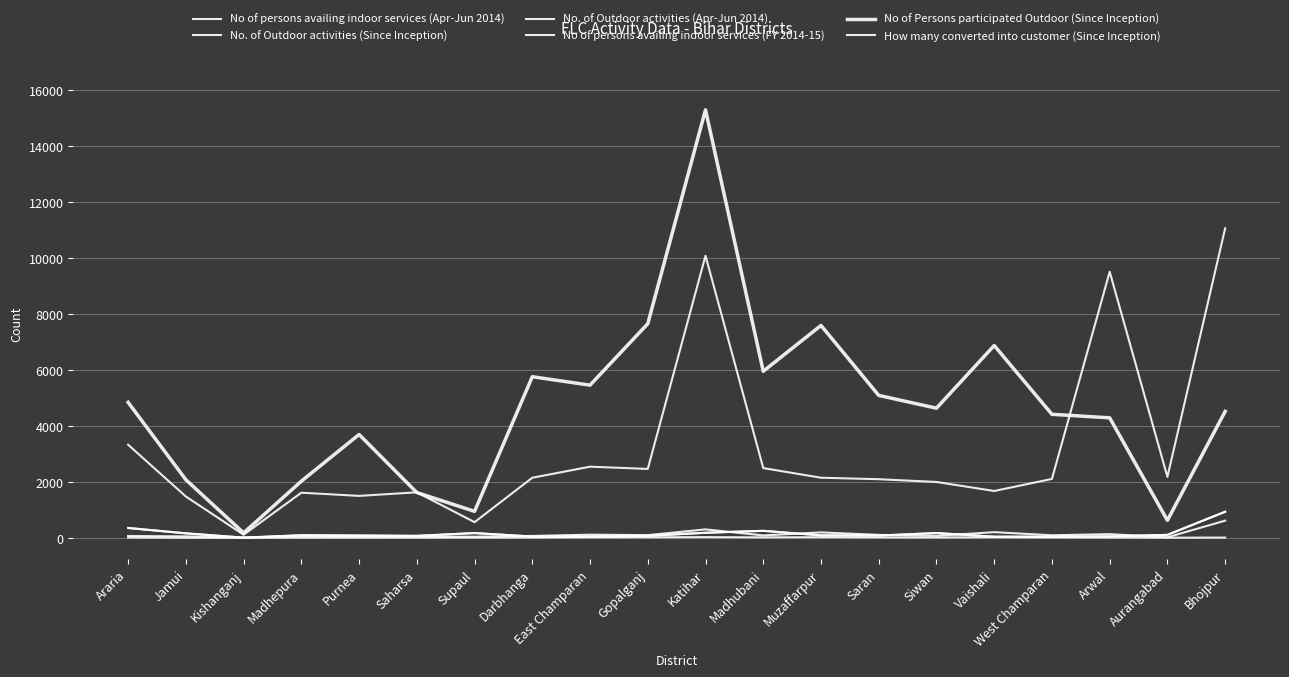

What is the value of the No of persons availing indoor services (FY 2014-15) point at the 18th from the left?

50